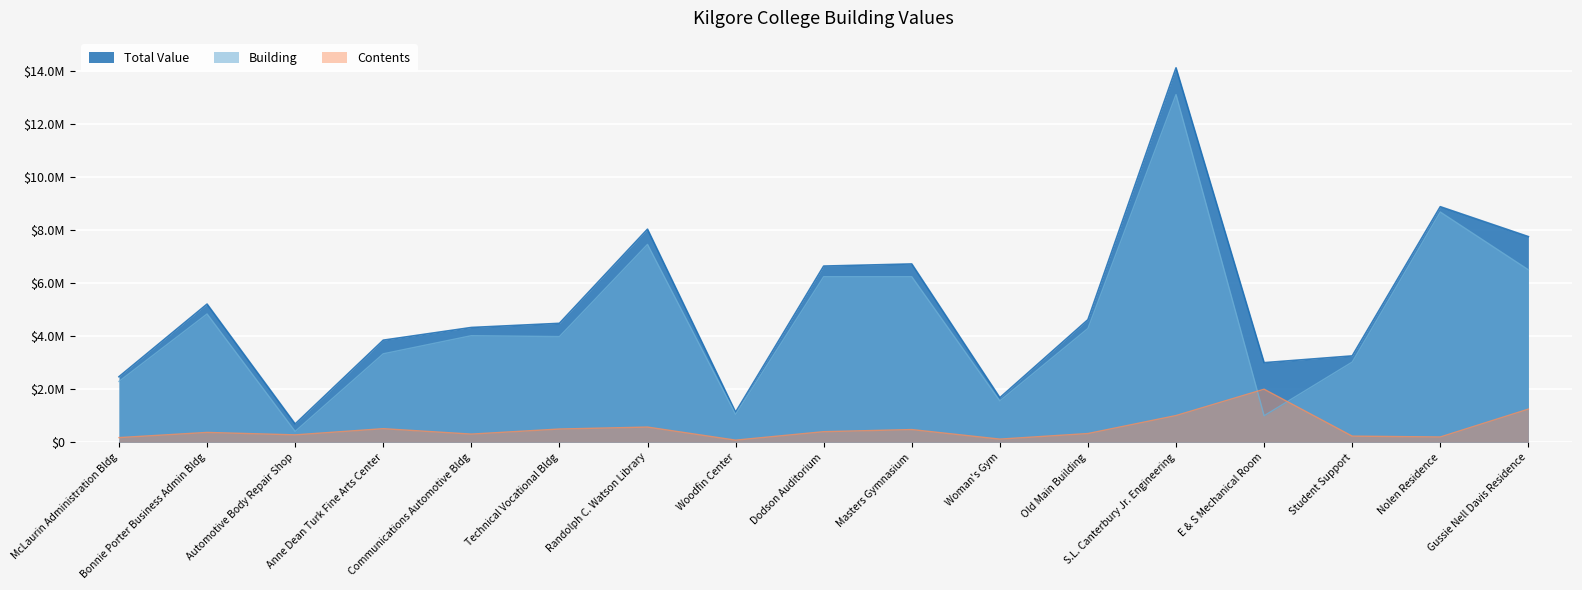

List the labels in order of Contents value, largest first.

E & S Mechanical Room, Gussie Nell Davis Residence, S.L. Canterbury Jr. Engineering, Randolph C. Watson Library, Anne Dean Turk Fine Arts Center, Technical Vocational Bldg, Masters Gymnasium, Dodson Auditorium, Bonnie Porter Business Admin Bldg, Old Main Building, Communications Automotive Bldg, Automotive Body Repair Shop, Student Support, Nolen Residence, McLaurin Administration Bldg, Woman's Gym, Woodfin Center